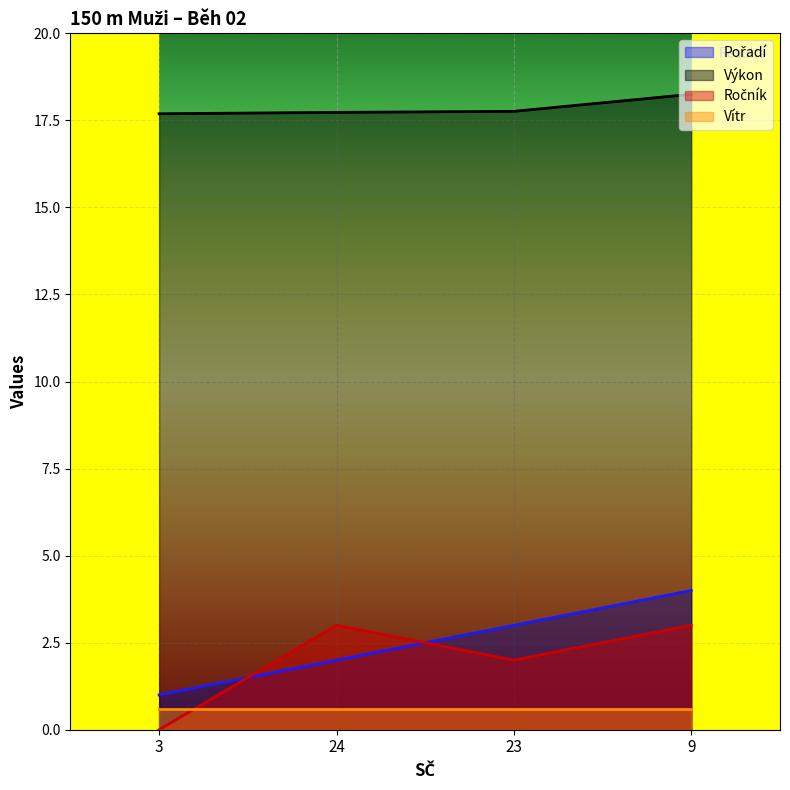

Does the chart display data point markers on the line(s)?

No